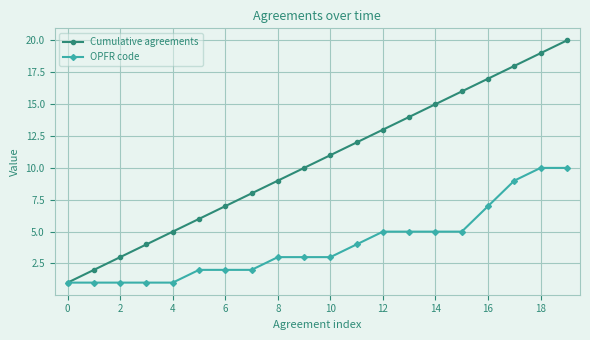

Which series has the largest range (max minus min)?

Cumulative agreements